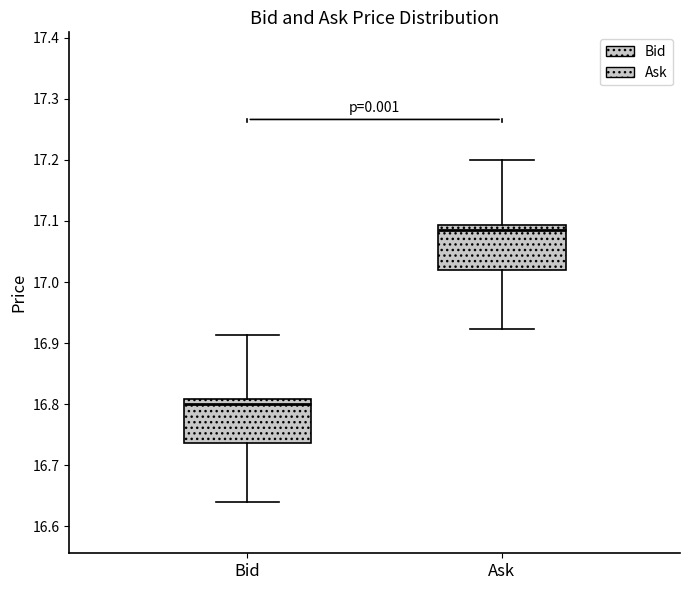

Where does the lower whisker of the box for Ask end on the y-axis? The values are not printed on the chart, so give them approximately, as read against the axis.

16.92